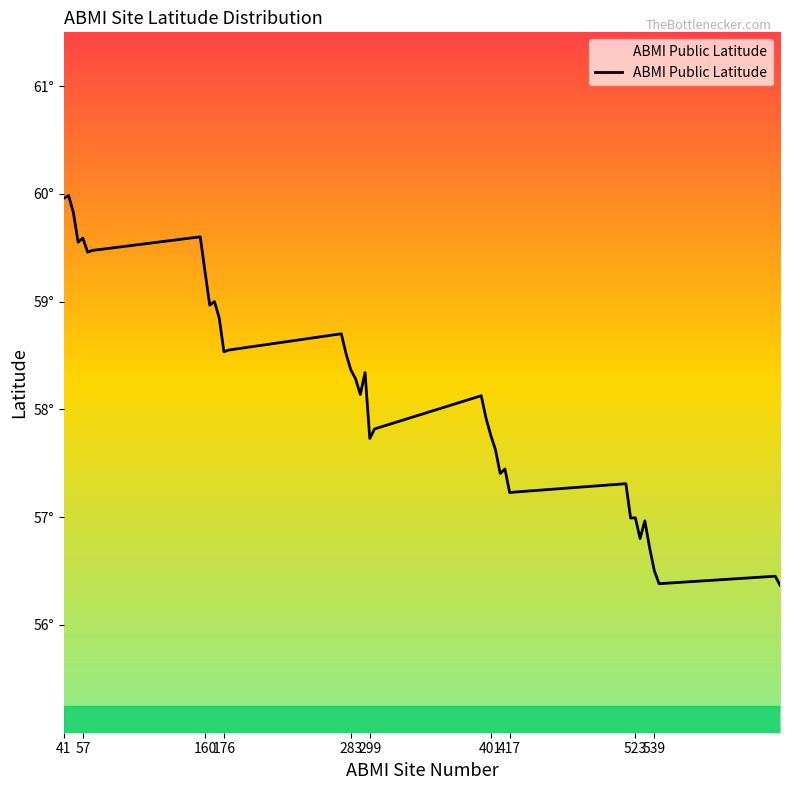

True or false: there are more than 0 points higher than both neighbors.

True